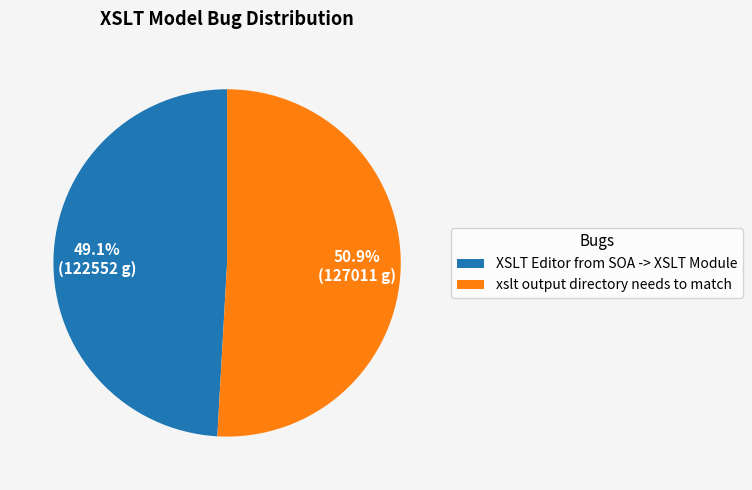

To the nearest percent, what portion does XSLT Editor from SOA -> XSLT Module represent?

49%